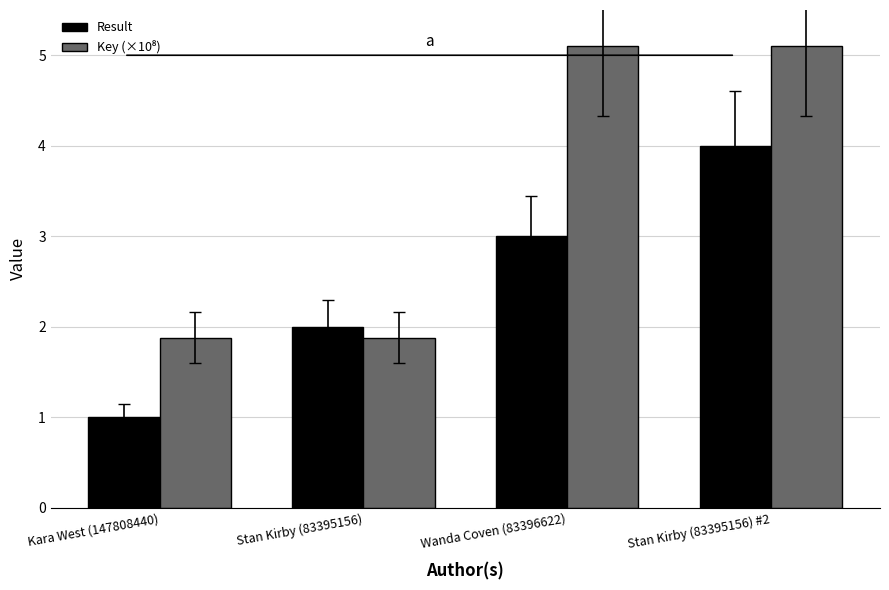

How many categories are shown in the chart?

4